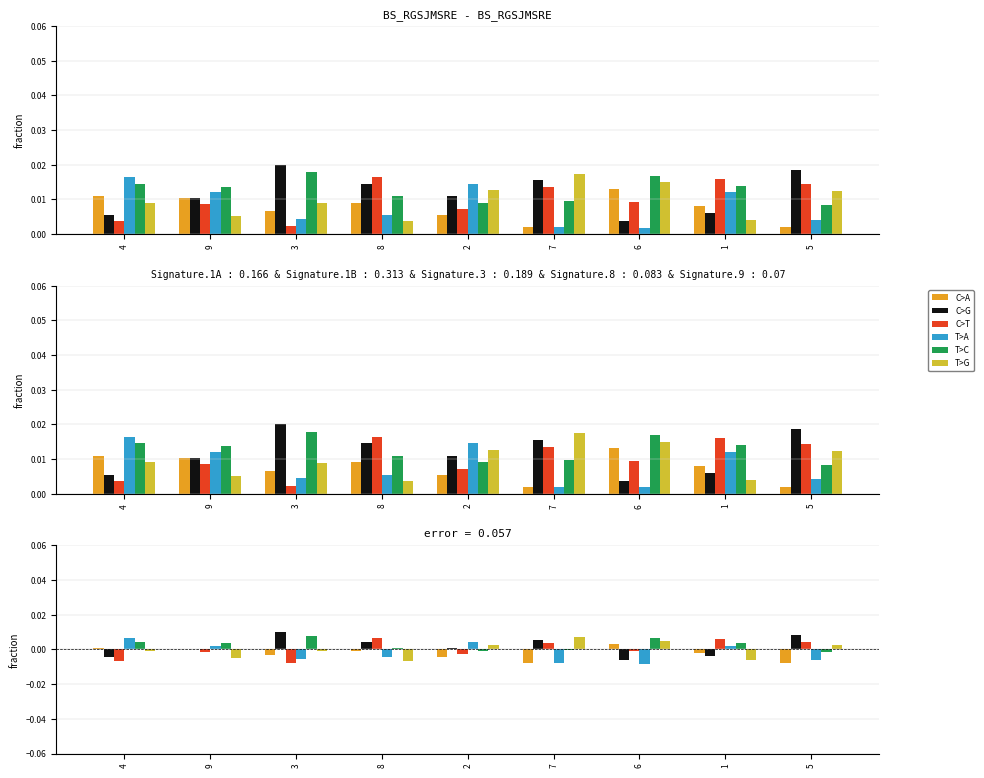

The C>T series shows 0.0 at 7. True or false?

False